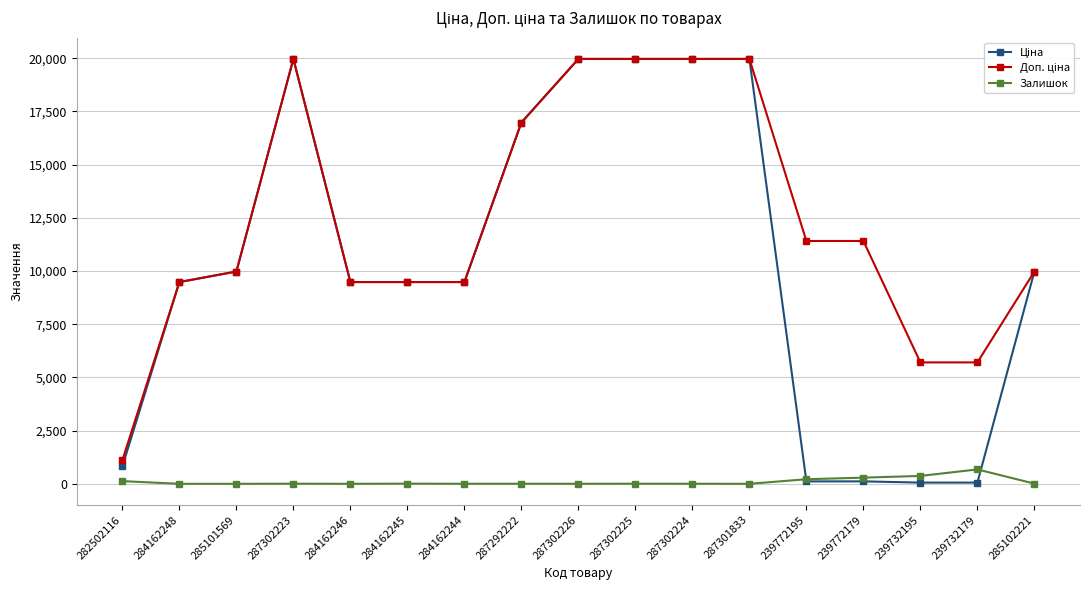

What is the total value across all series at 284162246?

18960.1